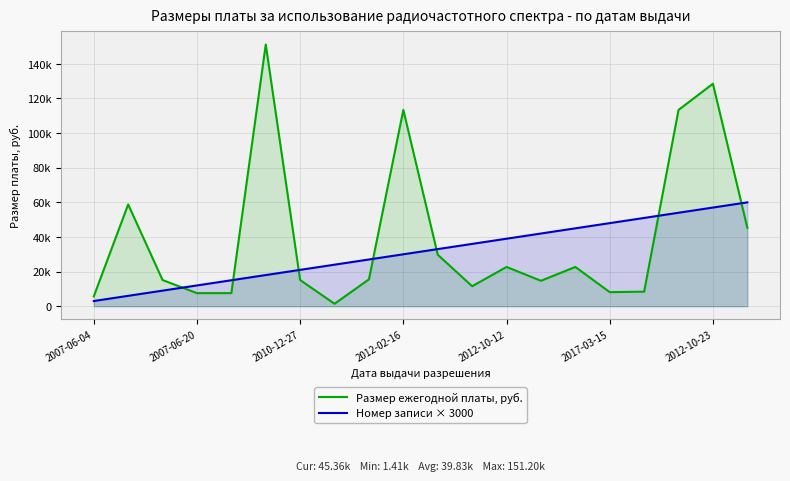

How many lines are shown in the chart?

2